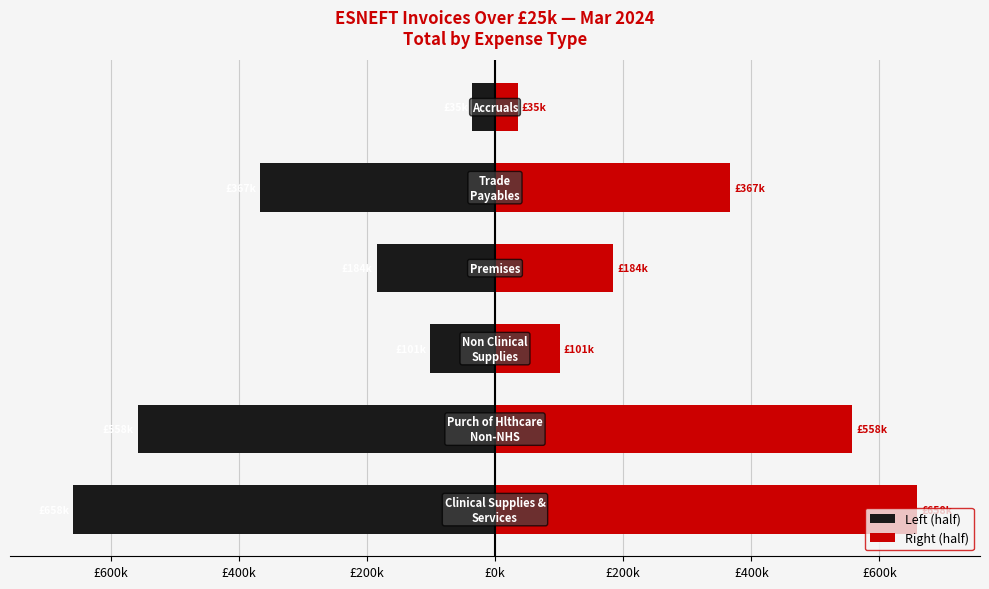

Which series has the widest spread of values?

Left (half)